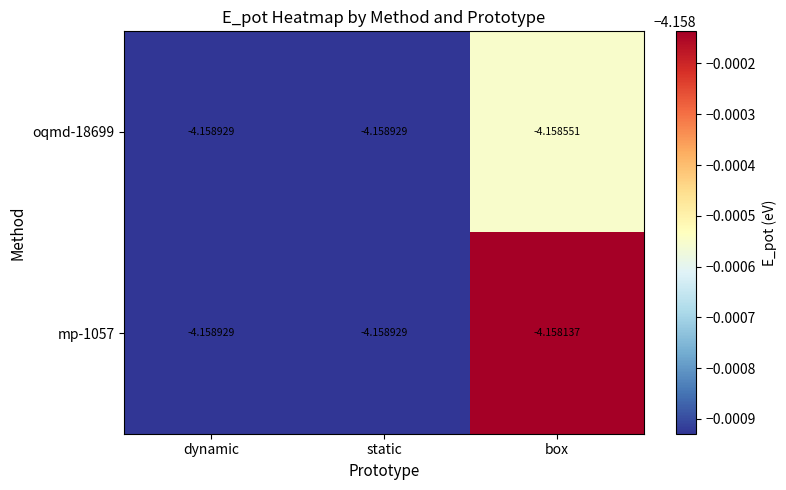

At which label is mp-1057 closest to -4?

box